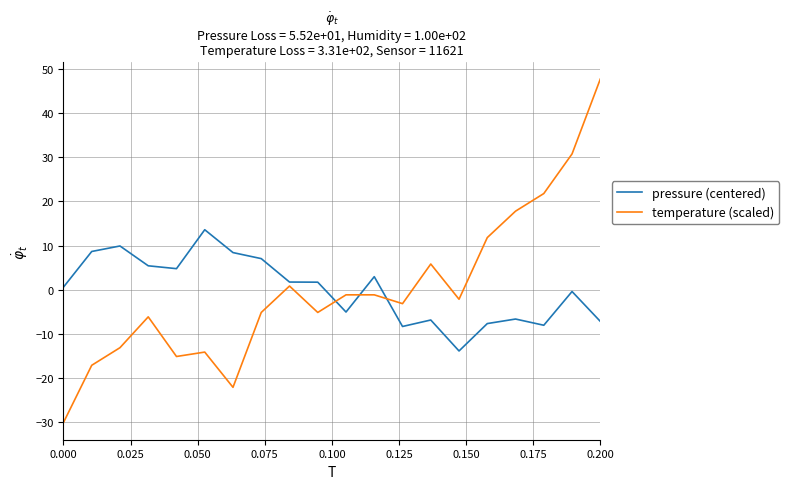

What is the maximum value shown in the chart?

47.8